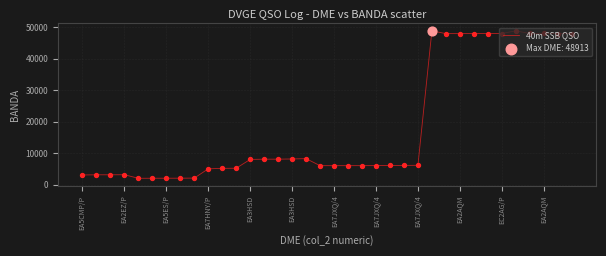

What is the difference between the maximum and minimum values?

46904